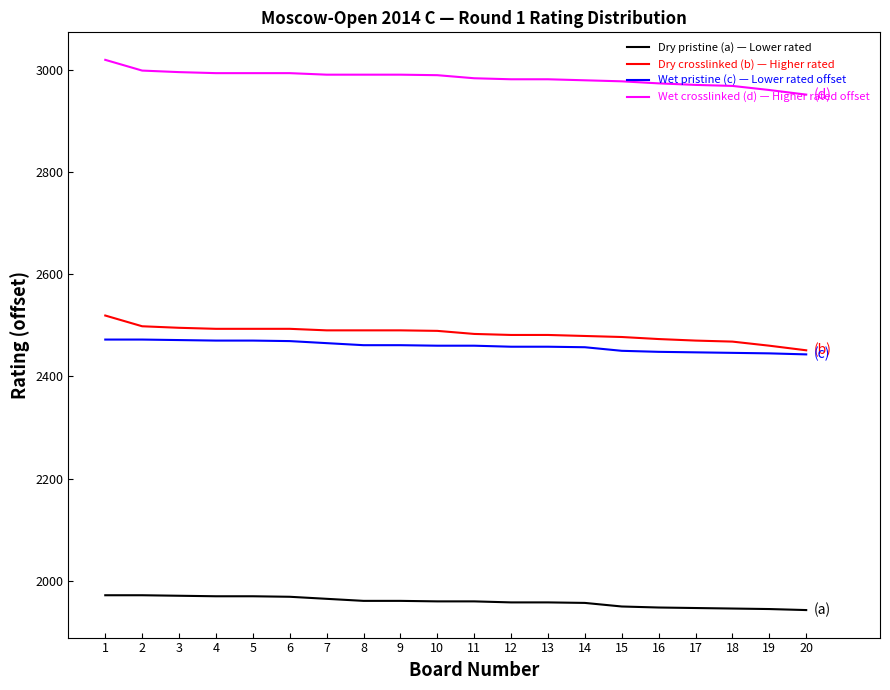

What is the total value across all series at 2?

9940